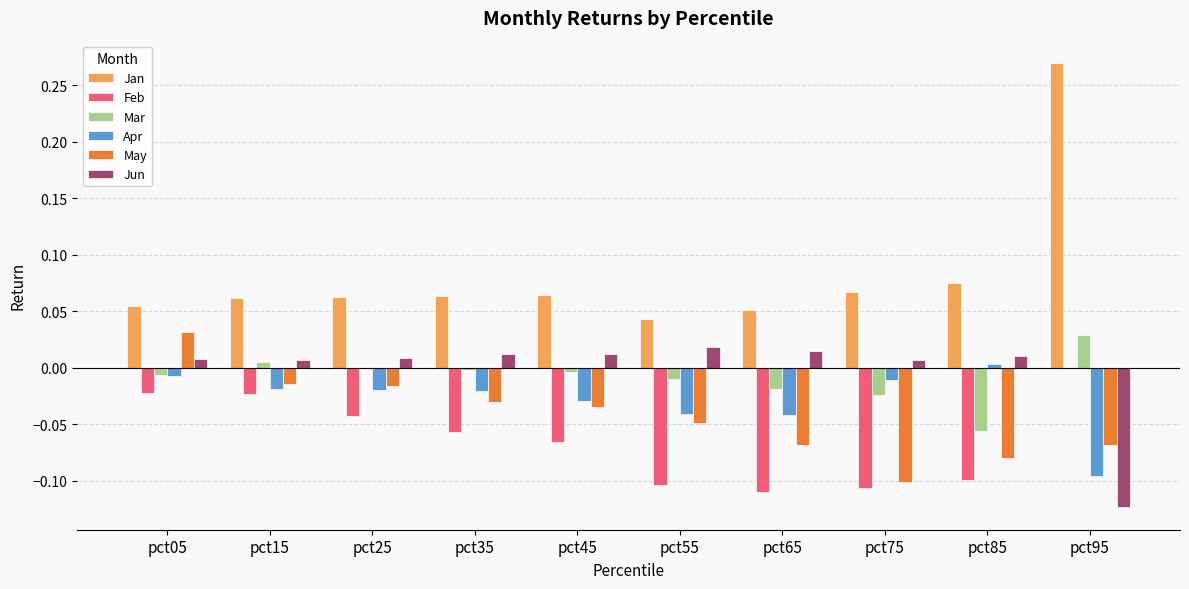

The value of Feb at pct05 is -0.0. True or false?

True